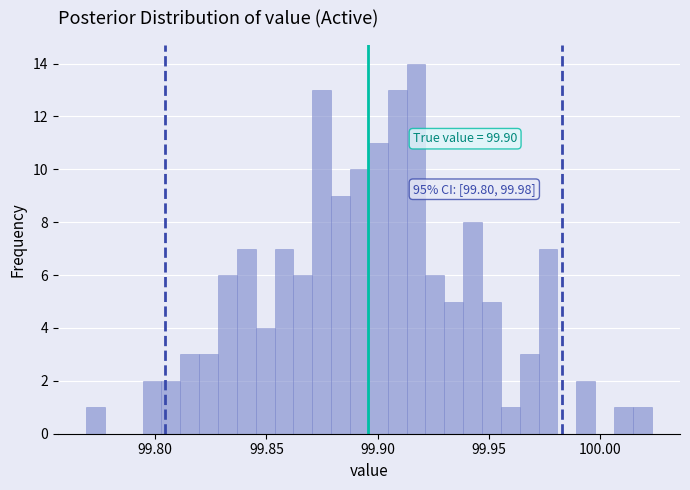

Around what value on the x-axis is the tallest bar? Give the approximate position of its centre, as read against the axis.

99.915